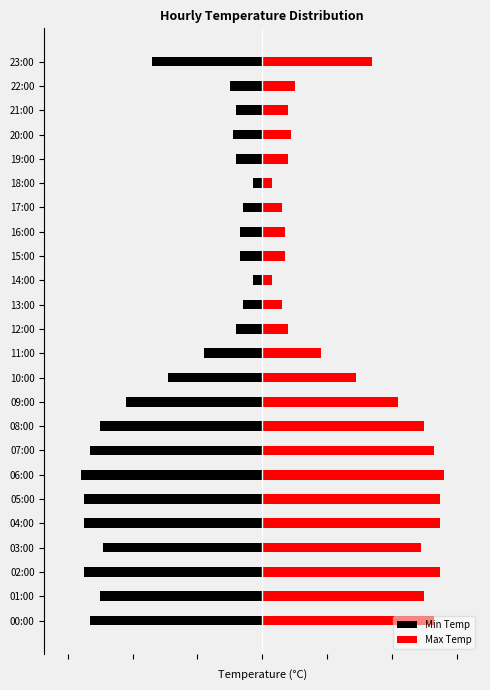

What is the approximate value of Min Temp at 06:00?

-2.8